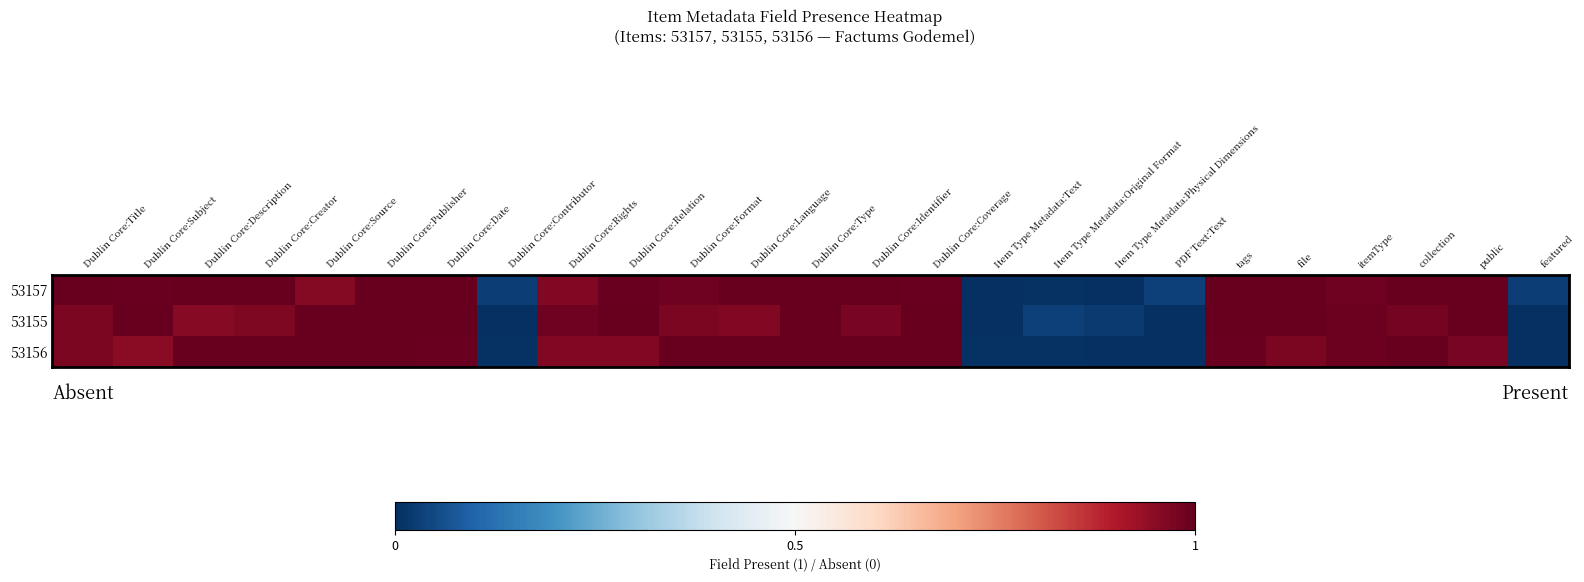

Reading right to left, what are all the values shown in this chart?

53157: featured=0.0	public=1.0	collection=1.0	itemType=1.0	file=1.0	tags=1.0	PDF Text:Text=0.0	Item Type Metadata:Physical Dimensions=0.0	Item Type Metadata:Original Format=0.0	Item Type Metadata:Text=0.0	Dublin Core:Coverage=1.0	Dublin Core:Identifier=1.0	Dublin Core:Type=1.0	Dublin Core:Language=1.0	Dublin Core:Format=1.0	Dublin Core:Relation=1.0	Dublin Core:Rights=1.0	Dublin Core:Contributor=0.0	Dublin Core:Date=1.0	Dublin Core:Publisher=1.0	Dublin Core:Source=1.0	Dublin Core:Creator=1.0	Dublin Core:Description=1.0	Dublin Core:Subject=1.0	Dublin Core:Title=1.0
53155: featured=0.0	public=1.0	collection=1.0	itemType=1.0	file=1.0	tags=1.0	PDF Text:Text=0.0	Item Type Metadata:Physical Dimensions=0.0	Item Type Metadata:Original Format=0.0	Item Type Metadata:Text=0.0	Dublin Core:Coverage=1.0	Dublin Core:Identifier=1.0	Dublin Core:Type=1.0	Dublin Core:Language=1.0	Dublin Core:Format=1.0	Dublin Core:Relation=1.0	Dublin Core:Rights=1.0	Dublin Core:Contributor=0.0	Dublin Core:Date=1.0	Dublin Core:Publisher=1.0	Dublin Core:Source=1.0	Dublin Core:Creator=1.0	Dublin Core:Description=1.0	Dublin Core:Subject=1.0	Dublin Core:Title=1.0
53156: featured=0.0	public=1.0	collection=1.0	itemType=1.0	file=1.0	tags=1.0	PDF Text:Text=0.0	Item Type Metadata:Physical Dimensions=0.0	Item Type Metadata:Original Format=0.0	Item Type Metadata:Text=0.0	Dublin Core:Coverage=1.0	Dublin Core:Identifier=1.0	Dublin Core:Type=1.0	Dublin Core:Language=1.0	Dublin Core:Format=1.0	Dublin Core:Relation=1.0	Dublin Core:Rights=1.0	Dublin Core:Contributor=0.0	Dublin Core:Date=1.0	Dublin Core:Publisher=1.0	Dublin Core:Source=1.0	Dublin Core:Creator=1.0	Dublin Core:Description=1.0	Dublin Core:Subject=1.0	Dublin Core:Title=1.0